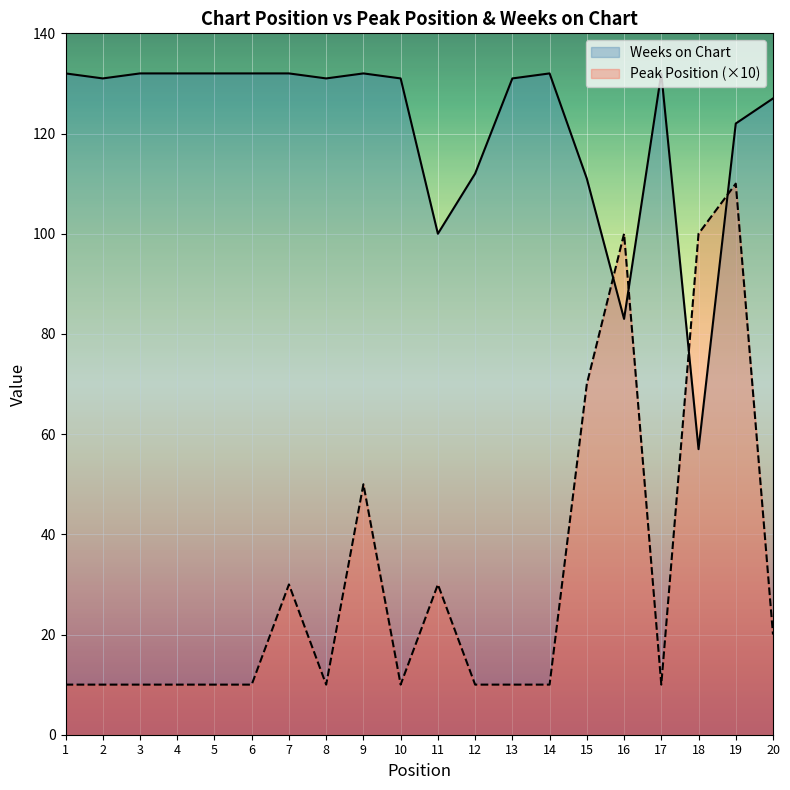

The Weeks on Chart series shows 111 at 15. True or false?

True